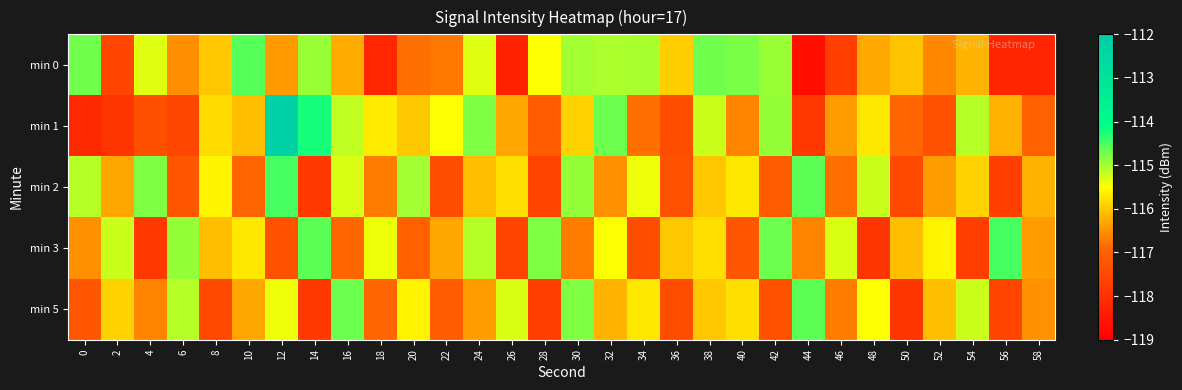

What is the total value across all series at 8?

-581.0